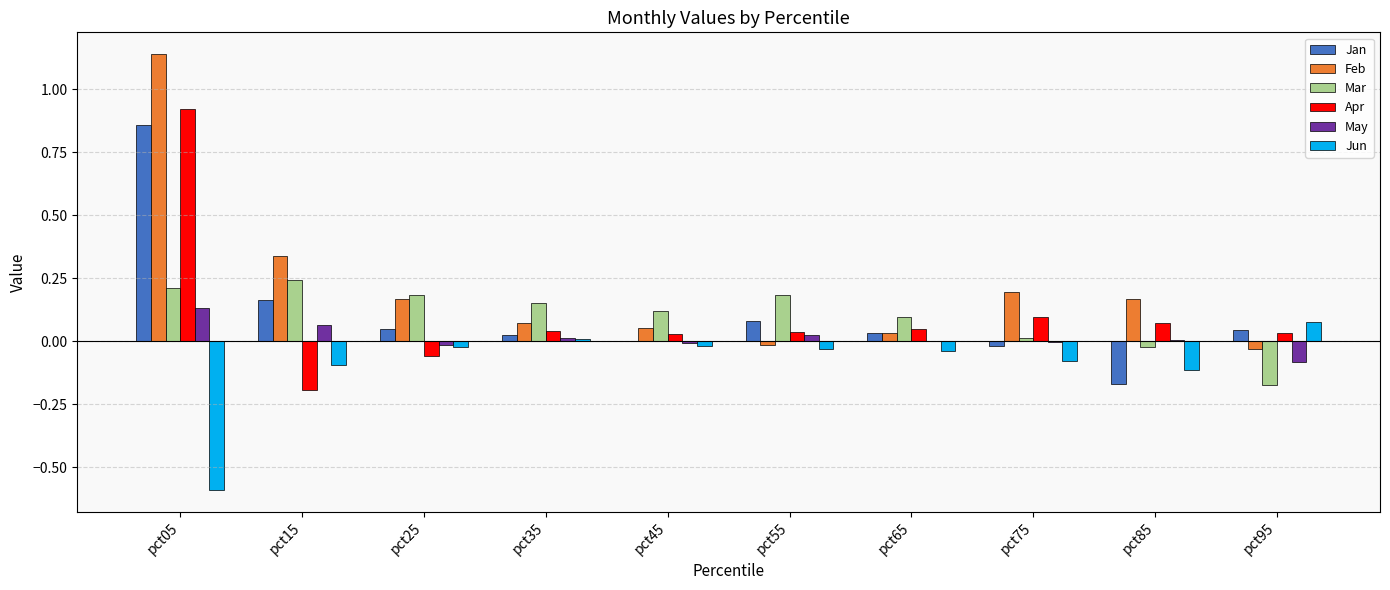

The value of May at pct85 is 0.0. True or false?

True